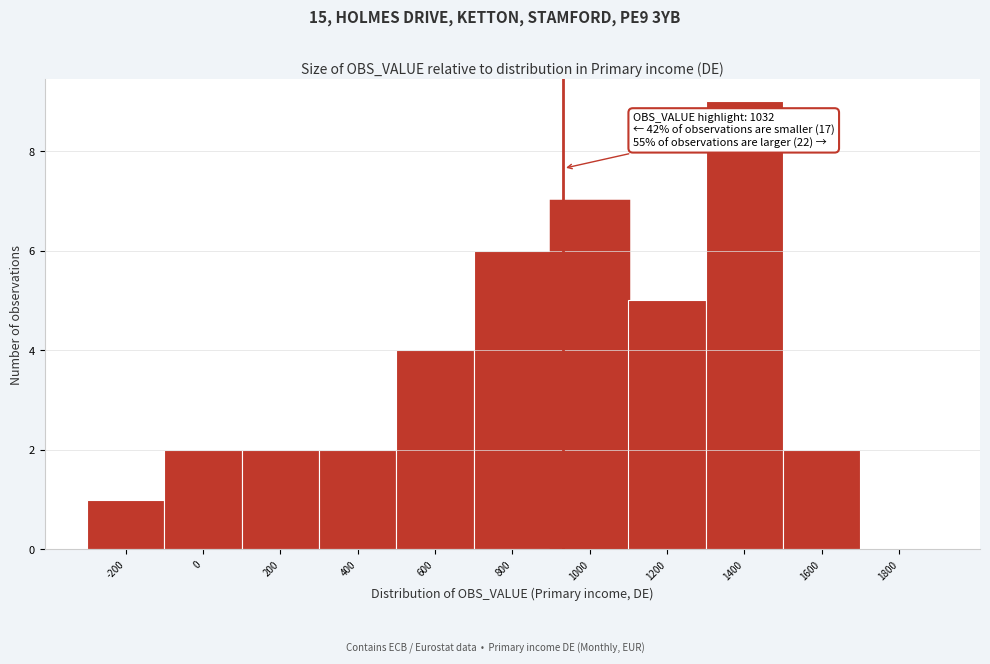

Reading right to left, what are all the values shown in this chart?

1800=0	1600=2	1400=9	1200=5	1000=7	800=6	600=4	400=2	200=2	0=2	-200=1